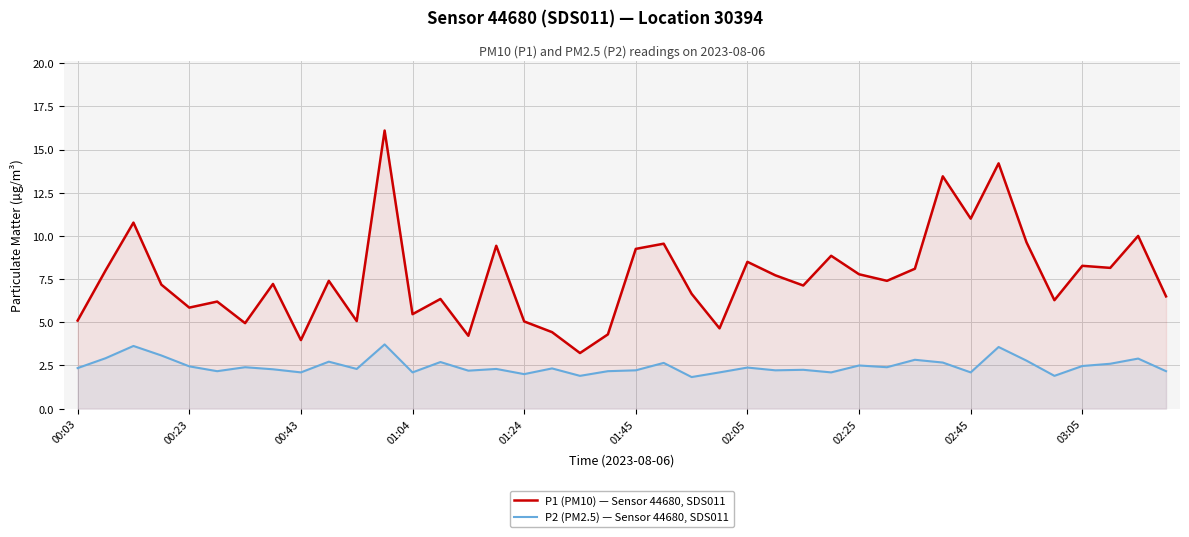

Reading right to left, what are all the values shown in this chart?

P1 (PM10) — Sensor 44680, SDS011: 6.5	10.0	8.2	8.3	6.3	9.6	14.2	11.0	13.4	8.1	7.4	7.8	8.8	7.1	7.7	8.5	4.7	6.7	9.6	9.2	4.3	3.2	4.4	5.0	9.4	4.2	6.3	5.5	16.1	5.1	7.4	4.0	7.2	5.0	6.2	5.8	7.2	10.8	8.0	5.1
P2 (PM2.5) — Sensor 44680, SDS011: 2.2	2.9	2.6	2.5	1.9	2.8	3.6	2.1	2.7	2.8	2.4	2.5	2.1	2.2	2.2	2.4	2.1	1.8	2.6	2.2	2.2	1.9	2.3	2.0	2.3	2.2	2.7	2.1	3.7	2.3	2.7	2.1	2.3	2.4	2.2	2.5	3.1	3.6	2.9	2.4